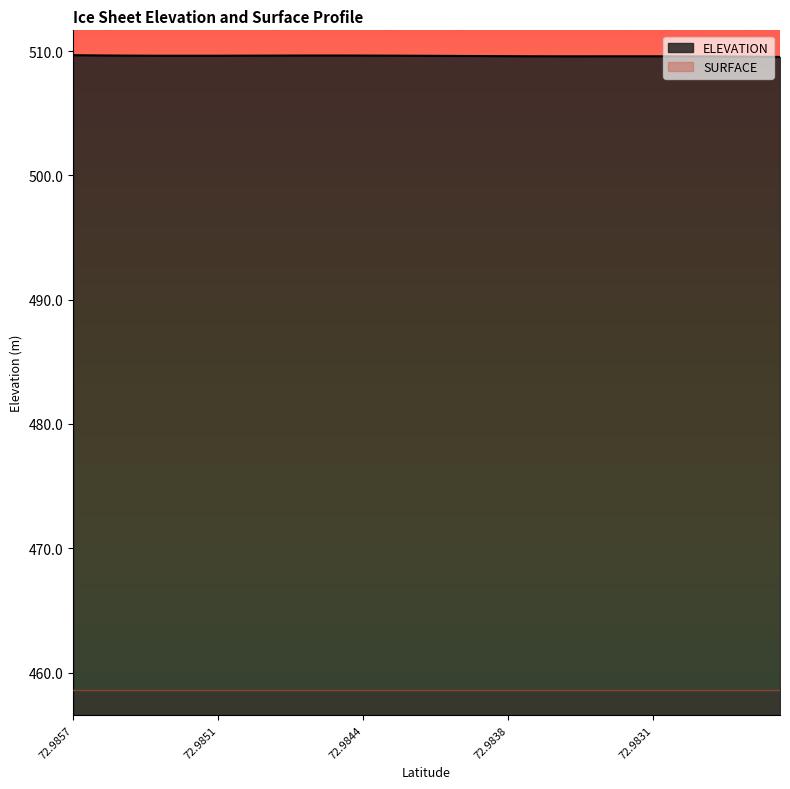

Is it true that the value at 15 is 129.0?

False